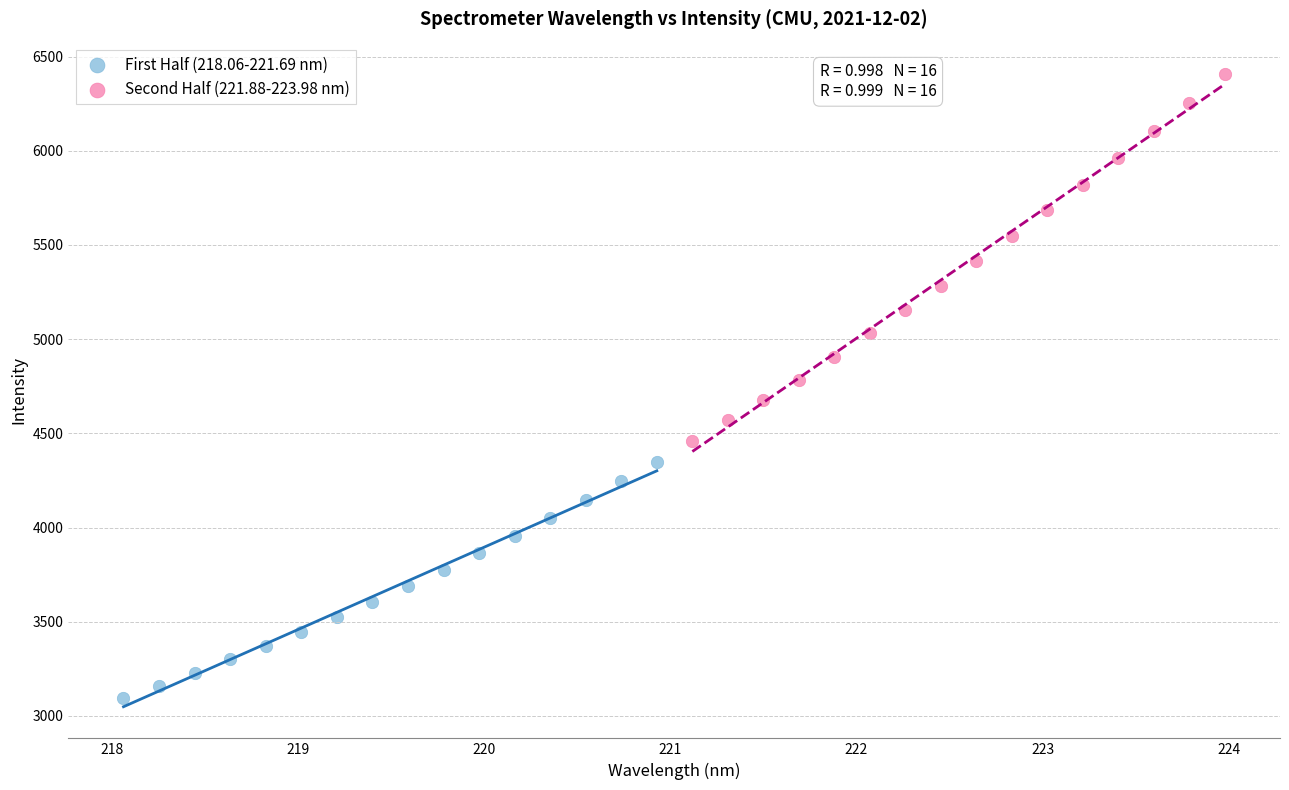

Which series contains the lowest Y value?

First Half (218.06-221.69 nm)